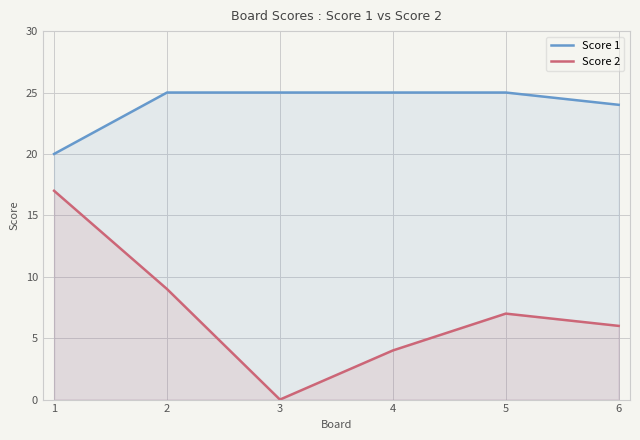

List the labels in order of Score 2 value, largest first.

1, 2, 5, 6, 4, 3